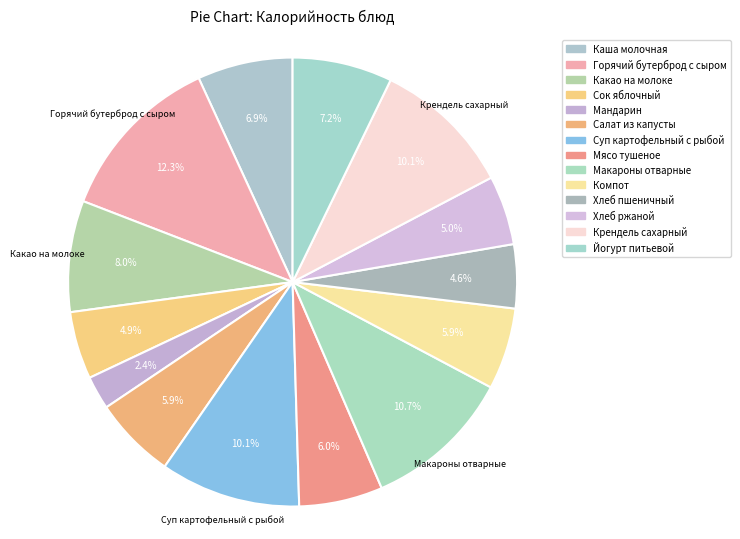

Which slice is the smallest?

Мандарин